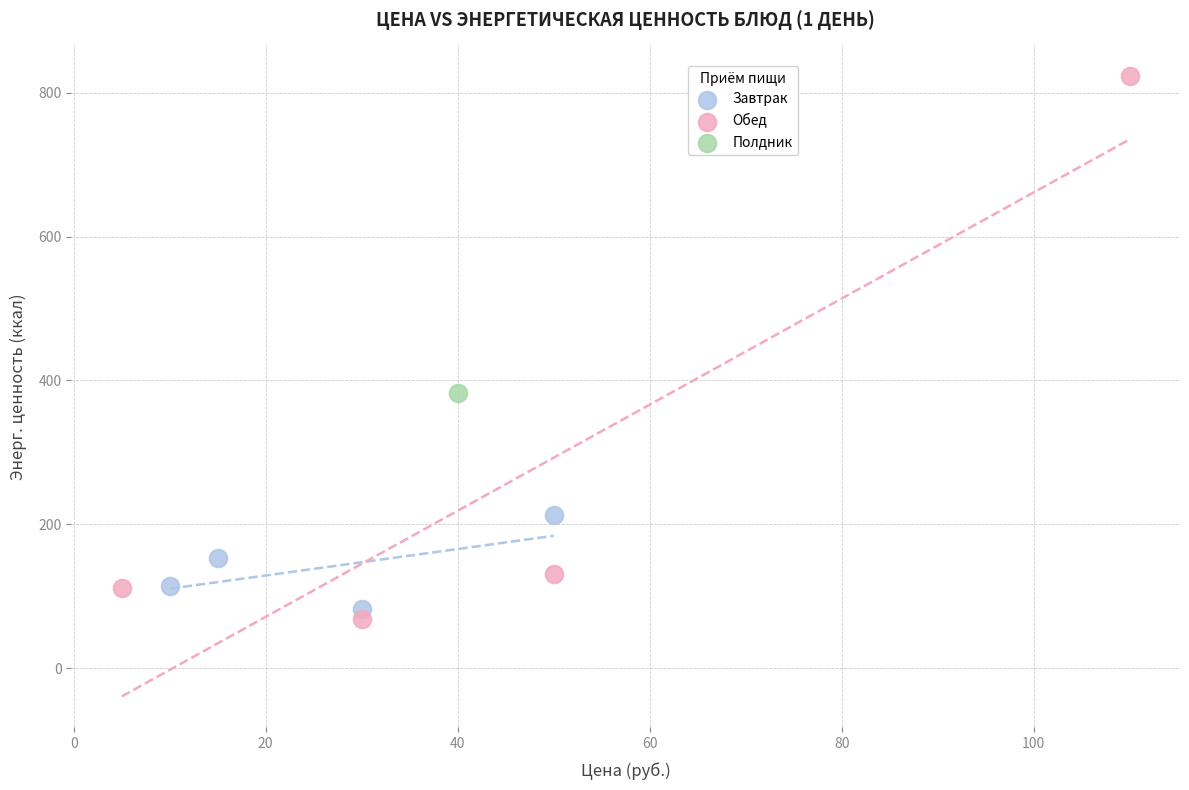

What are all the series names shown in the legend?

Завтрак, Обед, Полдник